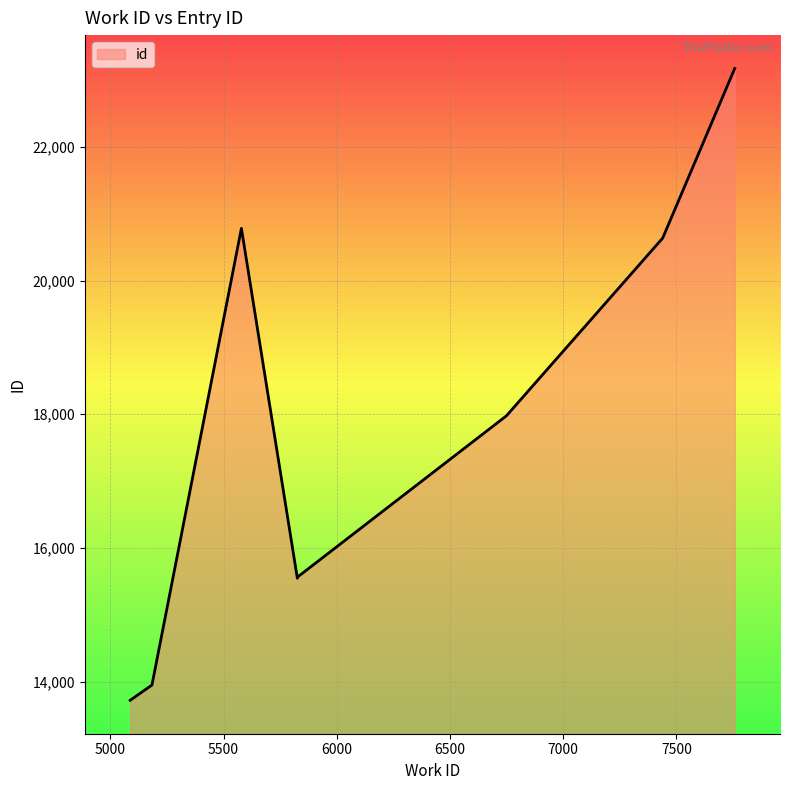

What is the difference between the maximum and minimum values?

9448